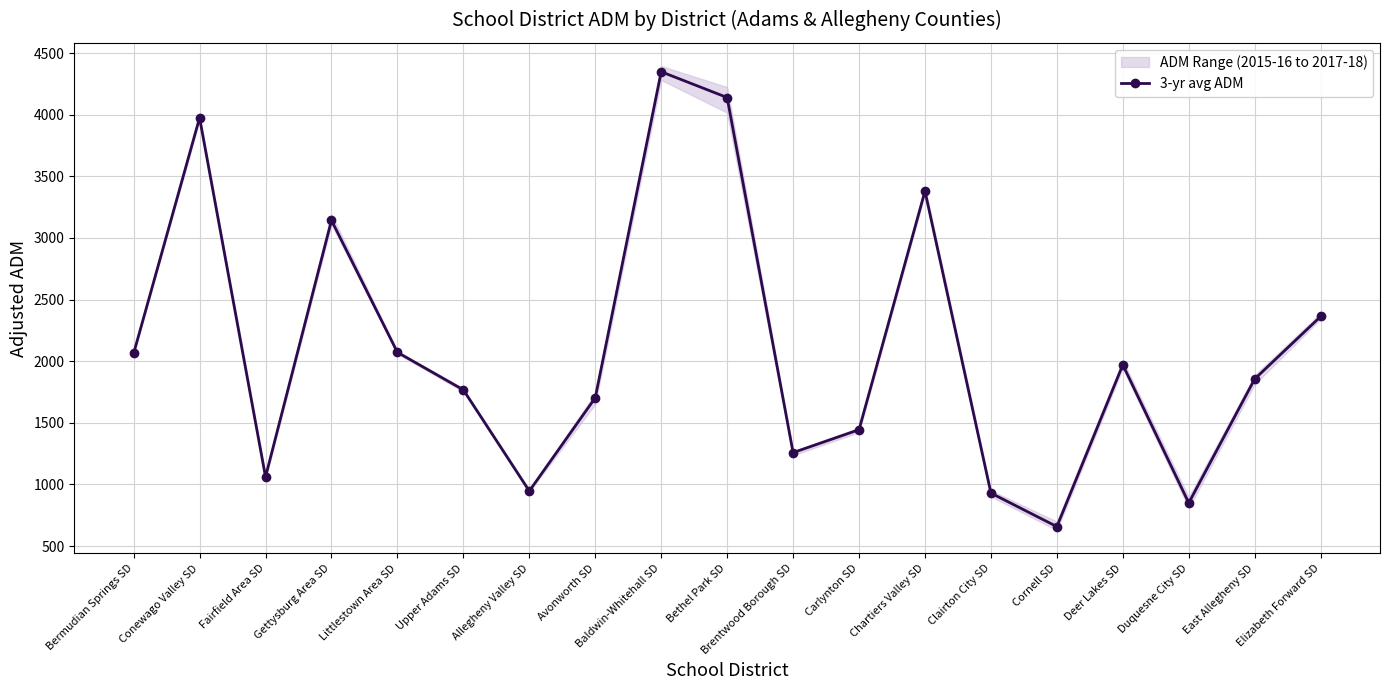

Reading left to right, transcribe all the data shown in this chart.

Bermudian Springs SD=2063.1	Conewago Valley SD=3974.7	Fairfield Area SD=1061.3	Gettysburg Area SD=3143.0	Littlestown Area SD=2071.9	Upper Adams SD=1767.5	Allegheny Valley SD=946.6	Avonworth SD=1703.1	Baldwin-Whitehall SD=4348.6	Bethel Park SD=4139.5	Brentwood Borough SD=1258.3	Carlynton SD=1444.2	Chartiers Valley SD=3379.7	Clairton City SD=929.9	Cornell SD=657.9	Deer Lakes SD=1970.8	Duquesne City SD=850.0	East Allegheny SD=1855.7	Elizabeth Forward SD=2362.7